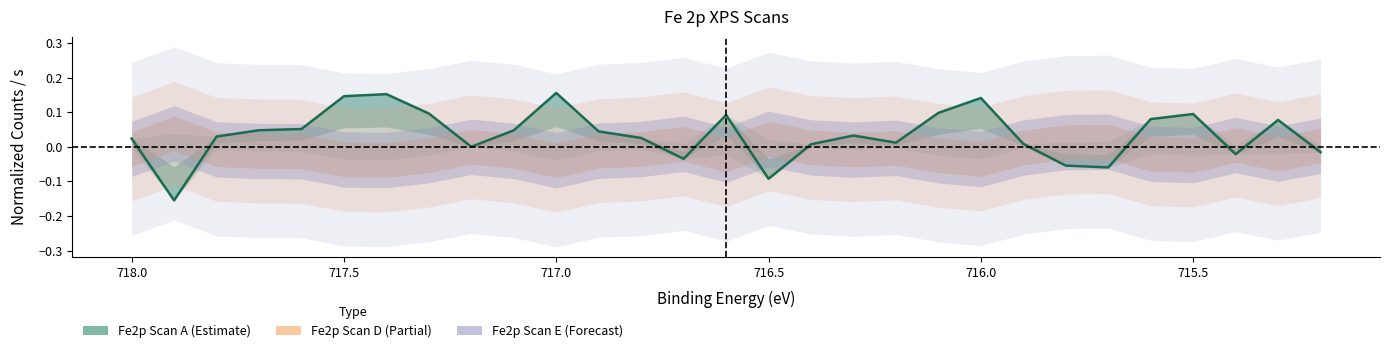

How many points are higher than both their immediate neighbors (excluding endpoints)?

7